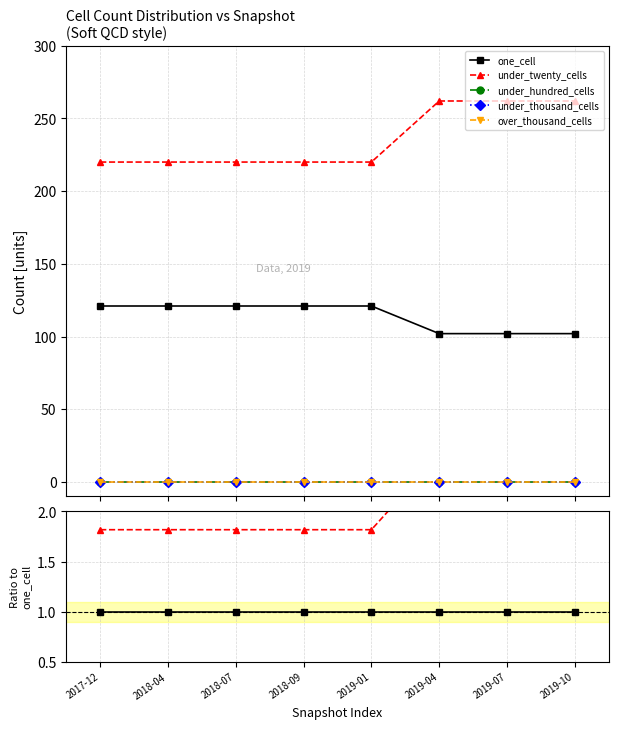

At which category does the chart reach its minimum across all series?

2017-12